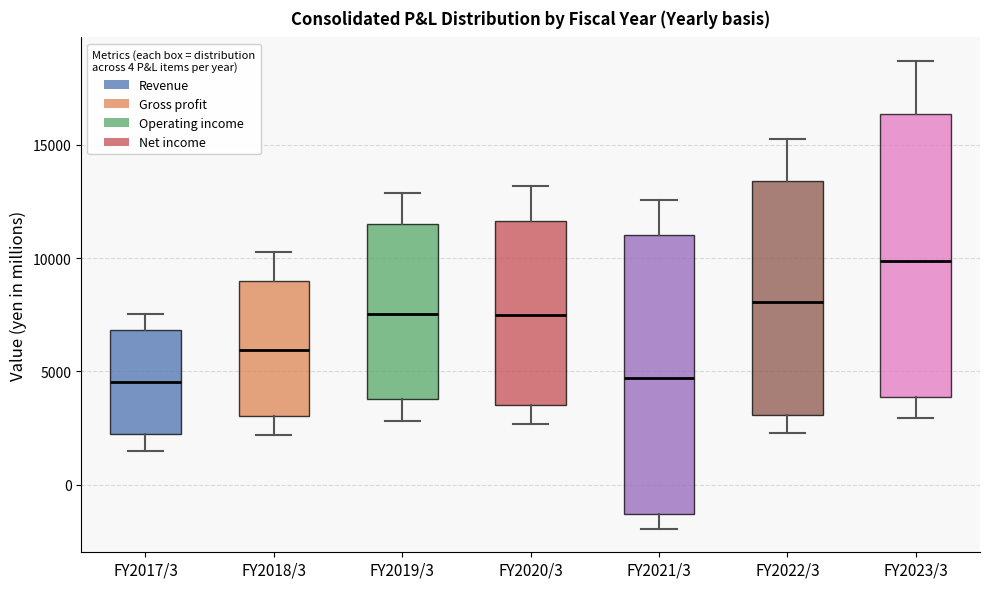

Reading left to right, transcribe this box plot: for each box, give where its median line is, the range the box spans, and where its two whiskers end, as read against the y-axis. The values are not printed on the chart, so give them approximately, as read against the axis.

FY2017/3: median 4500, box 2000 to 7000, whiskers 1500 to 7500
FY2018/3: median 6000, box 3000 to 9000, whiskers 2000 to 10500
FY2019/3: median 7500, box 4000 to 11500, whiskers 3000 to 13000
FY2020/3: median 7500, box 3500 to 11500, whiskers 2500 to 13000
FY2021/3: median 4500, box -1500 to 11000, whiskers -2000 to 12500
FY2022/3: median 8000, box 3000 to 13500, whiskers 2500 to 15500
FY2023/3: median 10000, box 4000 to 16500, whiskers 3000 to 18500